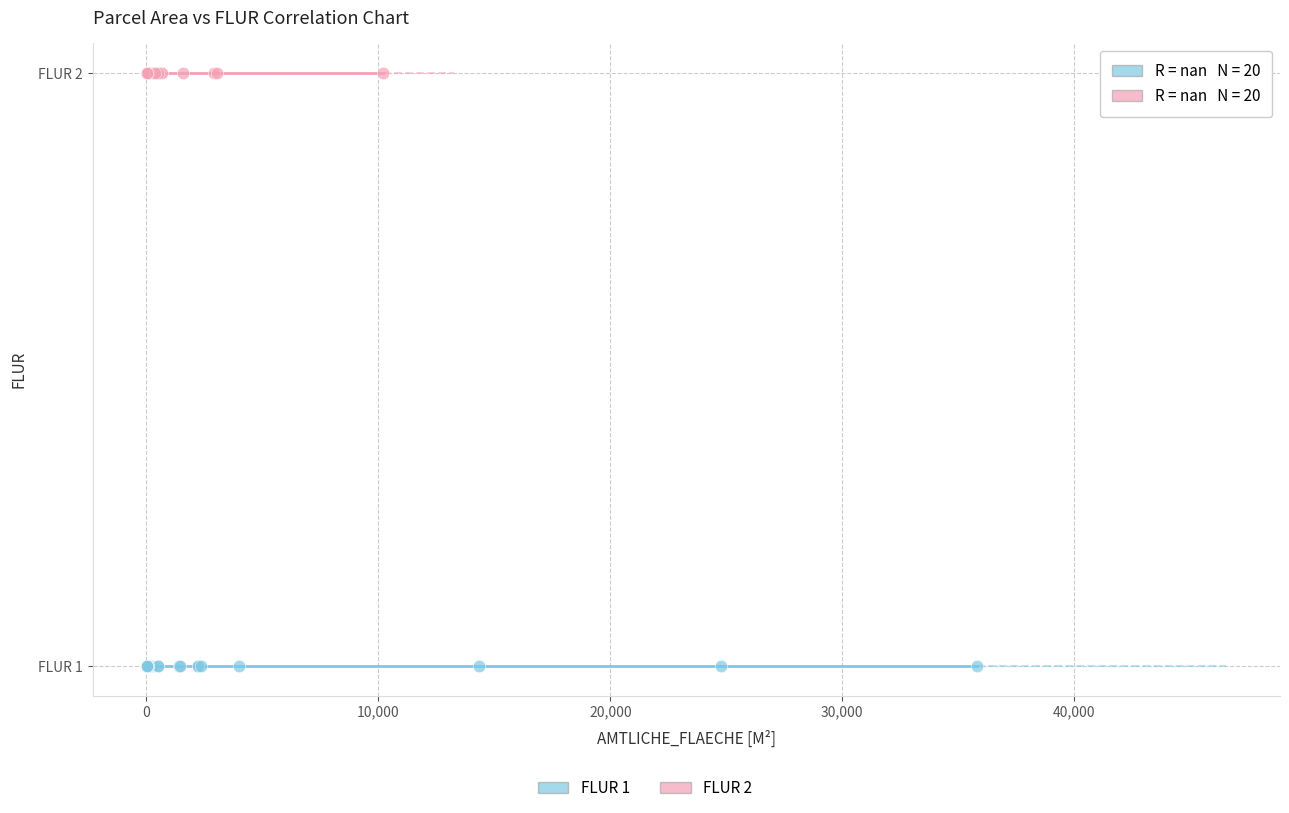

Which series reaches the maximum Y coordinate?

FLUR 2